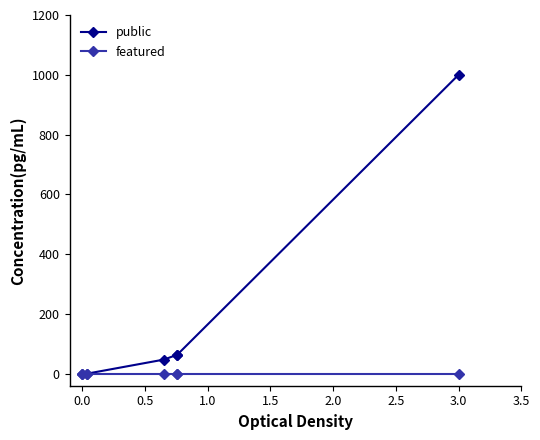

How many lines are shown in the chart?

2